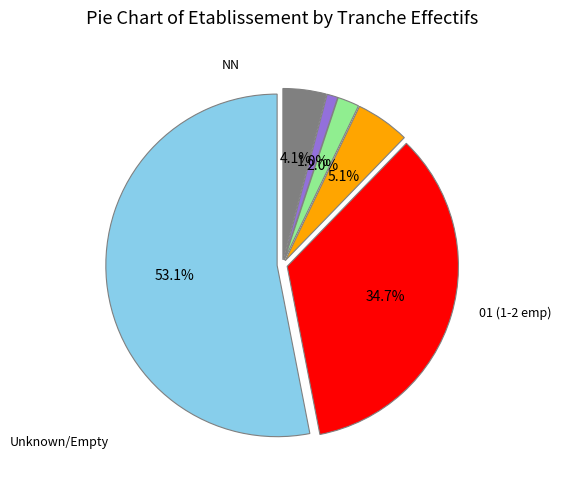

Is there a majority slice in this chart?

Yes